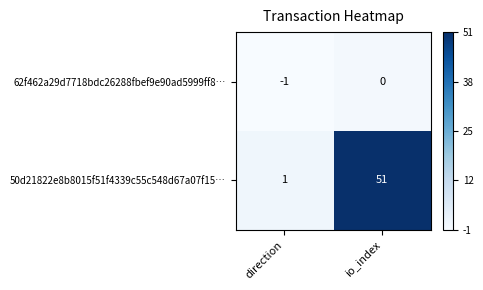

What is the difference between the 50d21822e8b8015f51f4339c55c548d67a07f15… values at io_index and direction?

50